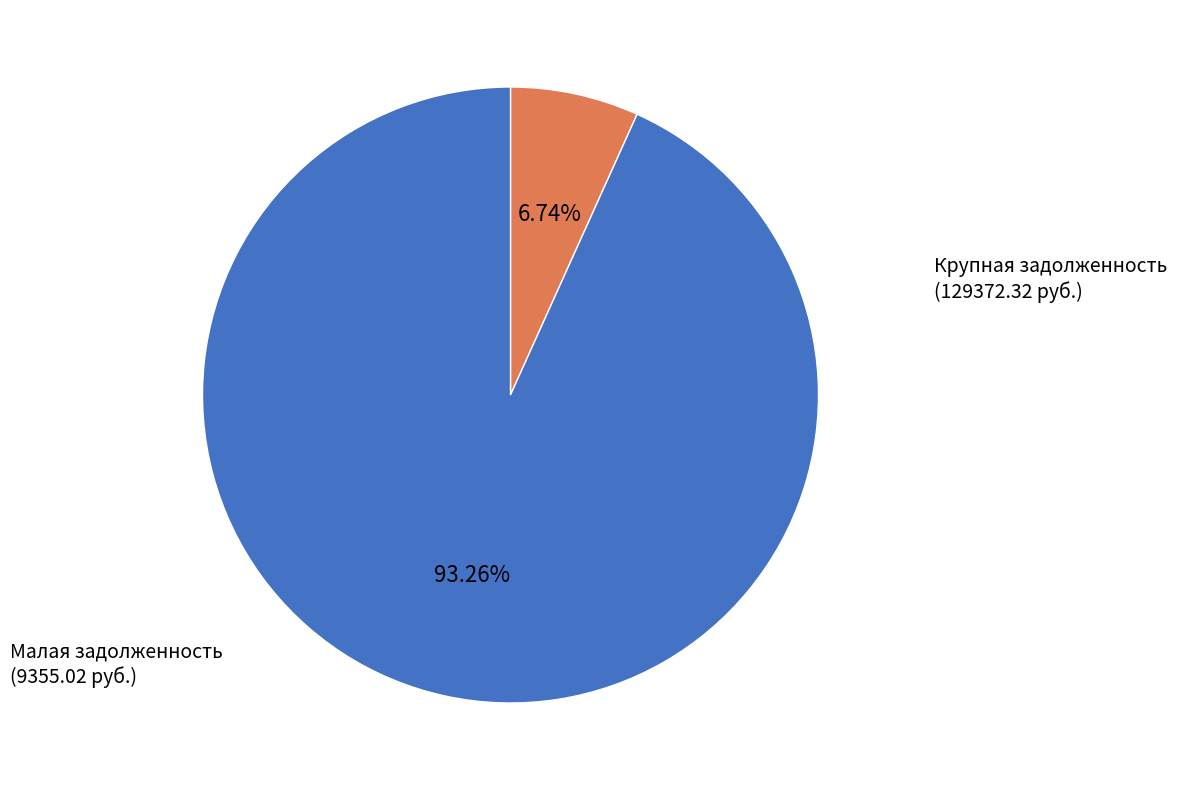

How many segments does this pie chart have?

2